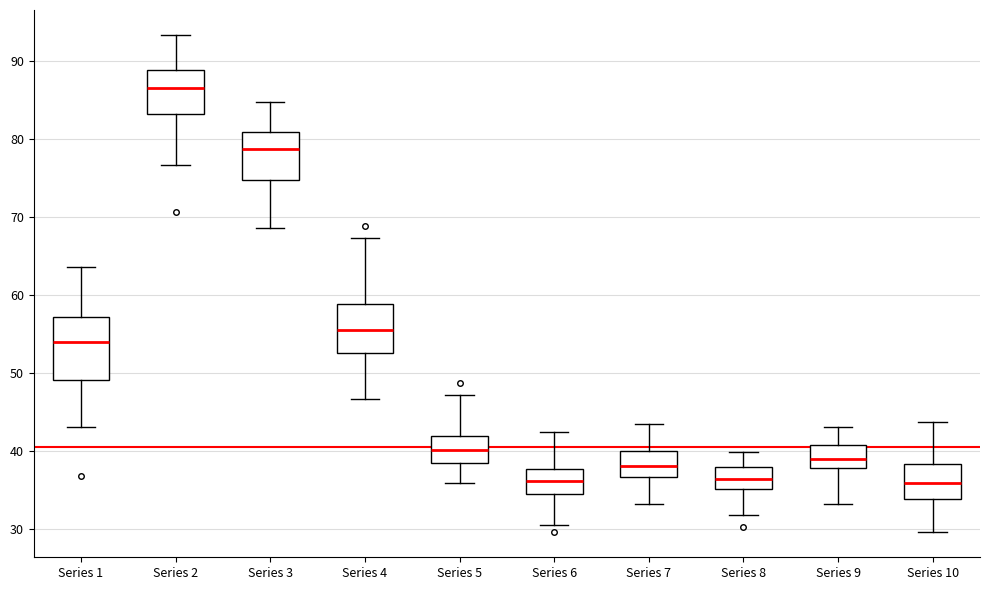

Which box is the tallest, from its lower edge to its upper edge?

Series 1